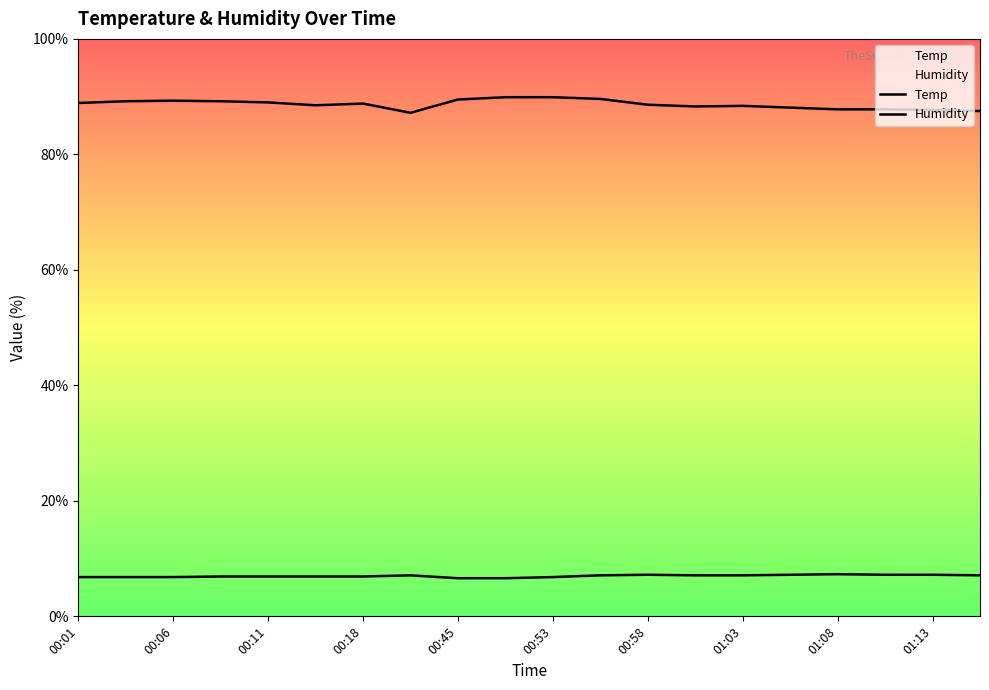

What is the value of the Humidity point at the 11th from the left?

89.9